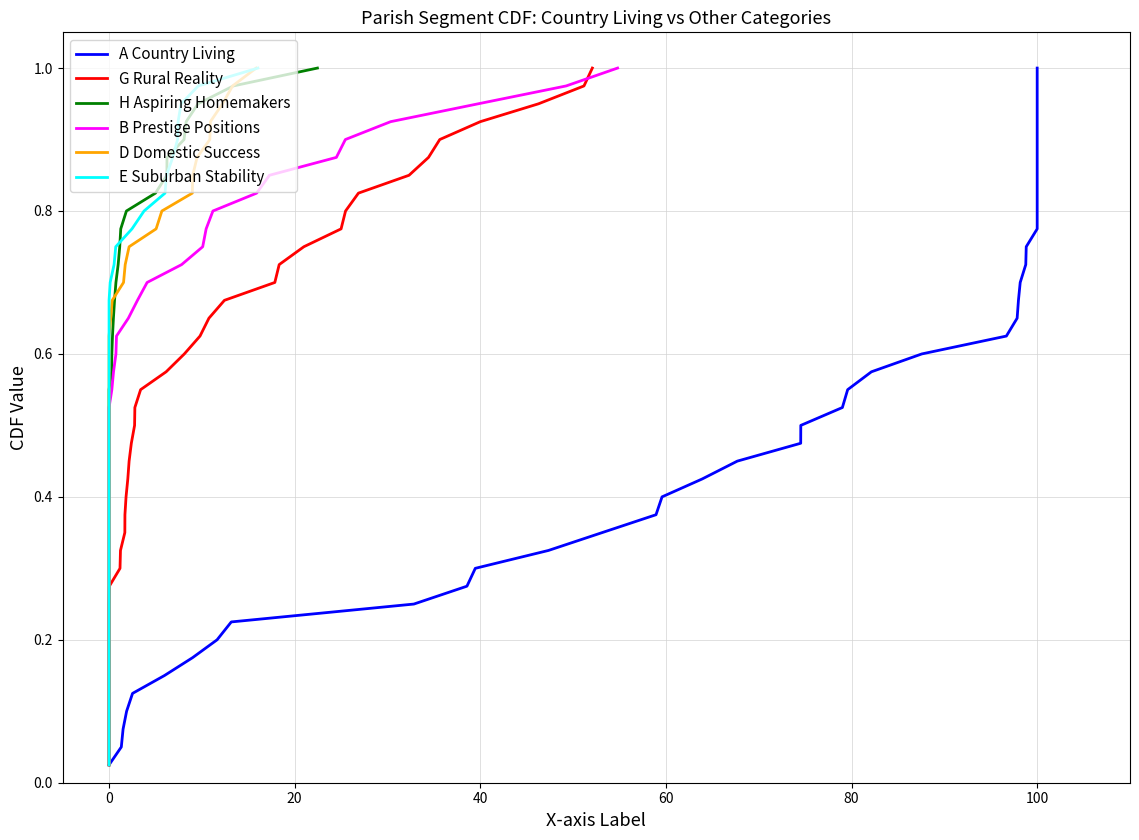

How many lines are shown in the chart?

6